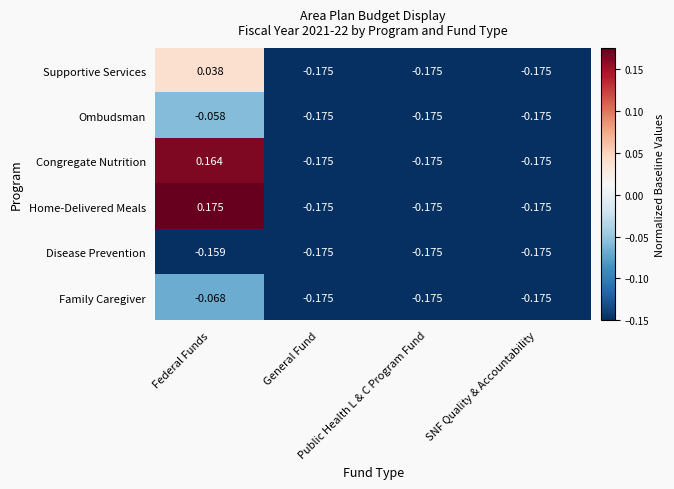

Which series has the largest total across all categories?

Home-Delivered Meals